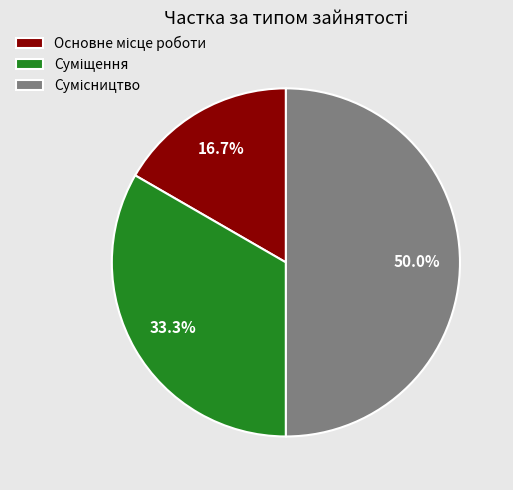

How many segments does this pie chart have?

3